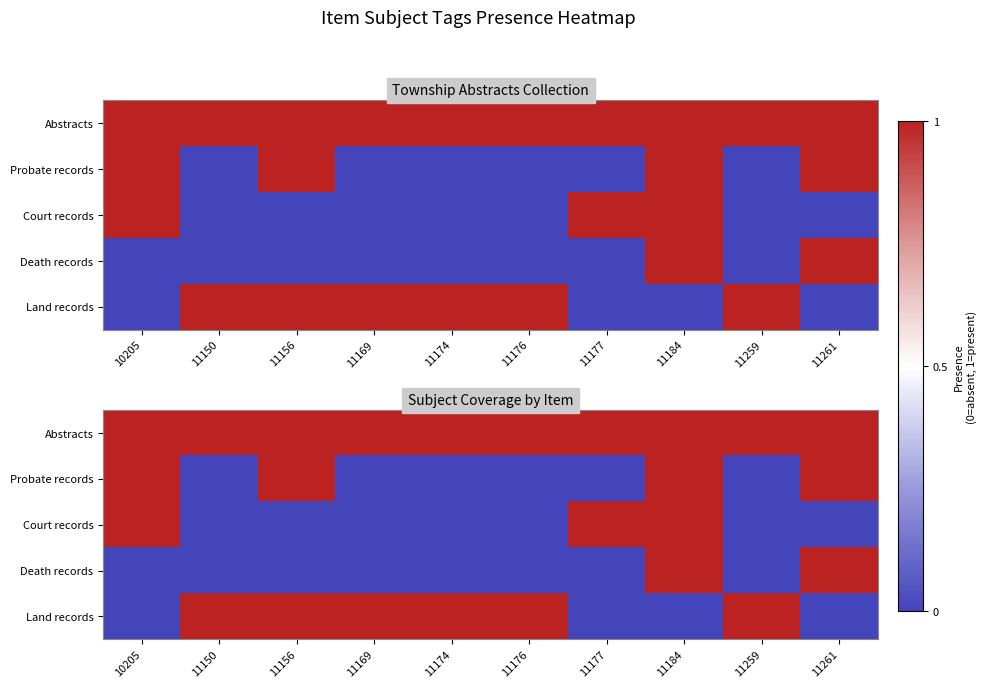

What is the highest value of the Court records series?

1